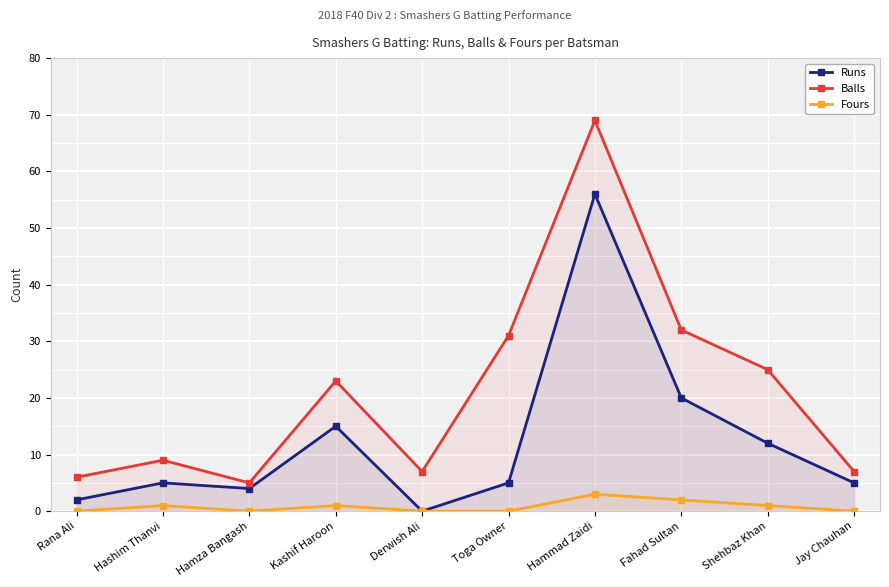

Rank the categories by Fours value from highest to lowest.

Hammad Zaidi, Fahad Sultan, Hashim Thanvi, Kashif Haroon, Shehbaz Khan, Rana Ali, Hamza Bangash, Derwish Ali, Toga Owner, Jay Chauhan